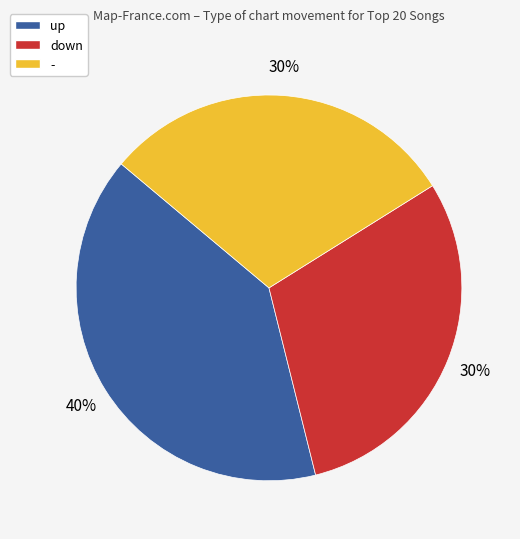

Does down account for over 50% of the chart?

No